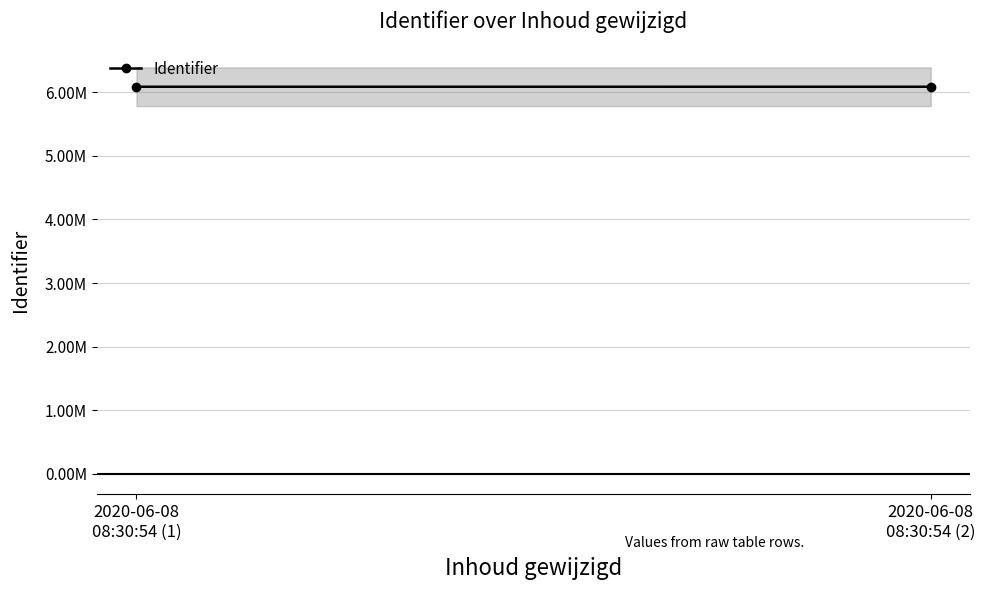

The chart shows a value of 6087641 at 2020-06-08
08:30:54 (1). True or false?

True